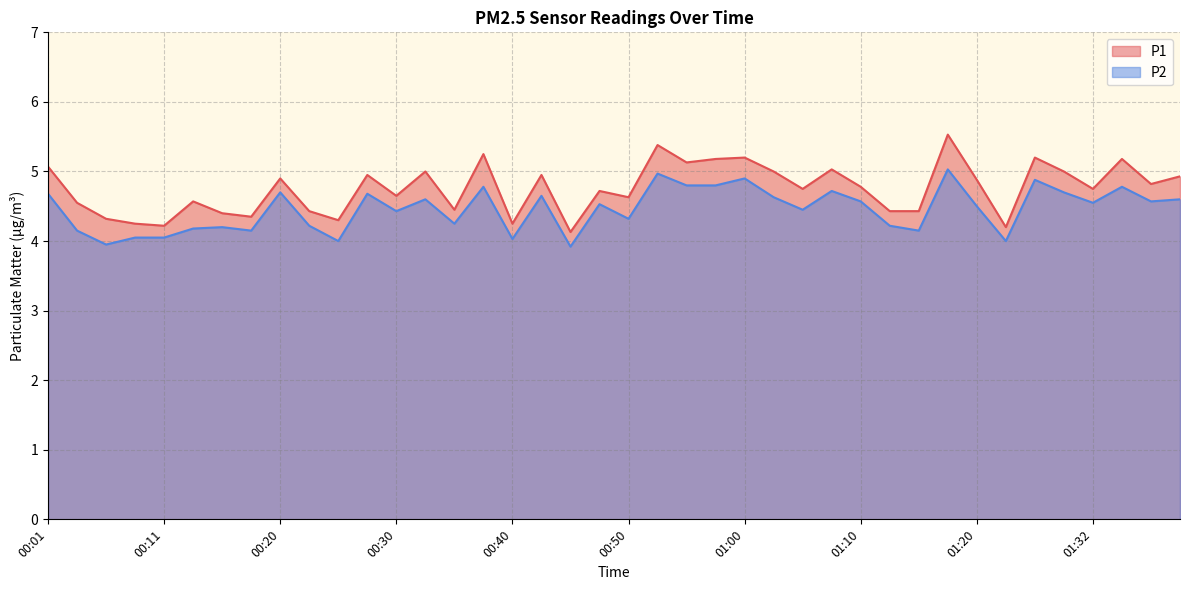

List the labels in order of P2 value, smallest first.

00:45, 00:06, 00:25, 01:23, 00:40, 00:08, 00:11, 00:03, 00:18, 01:15, 00:13, 00:16, 00:23, 01:13, 00:35, 00:50, 00:30, 01:05, 01:20, 00:48, 01:32, 01:10, 01:37, 00:33, 01:39, 01:02, 00:43, 00:01, 00:28, 00:20, 01:29, 01:07, 00:38, 01:34, 00:55, 00:58, 01:26, 01:00, 00:53, 01:18